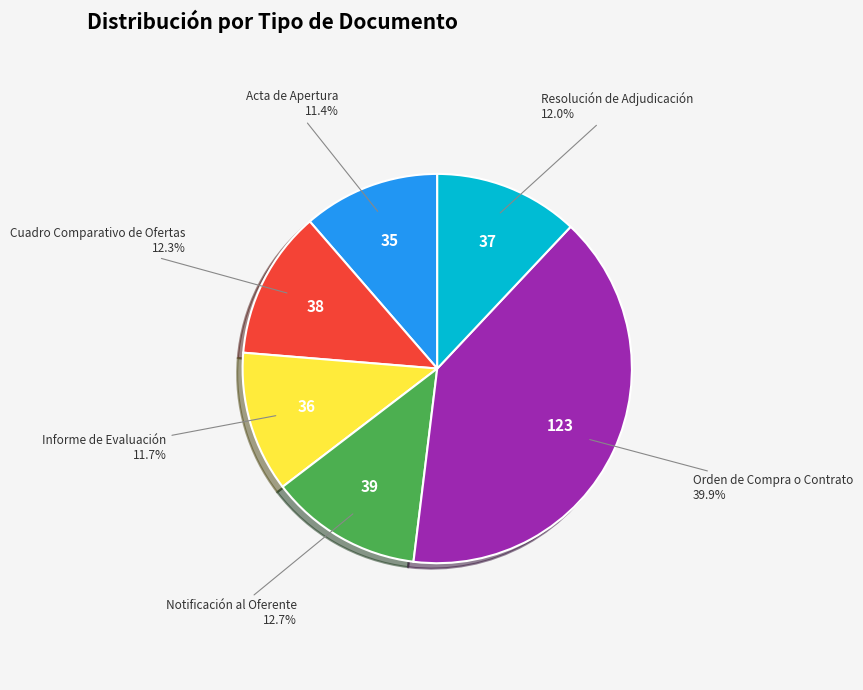

Combined, do Informe de Evaluación and Resolución de Adjudicación account for over 50%?

No